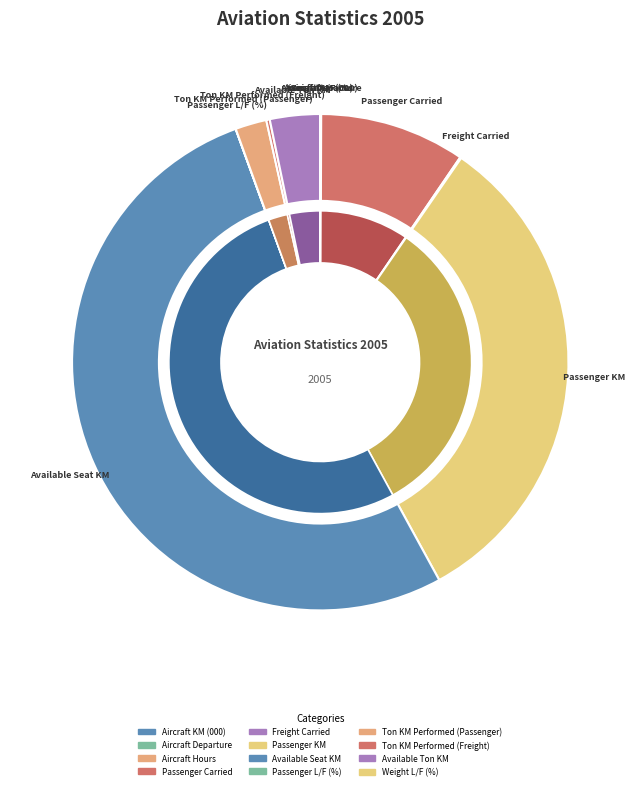

Is Passenger L/F (%) the majority of the pie?

No